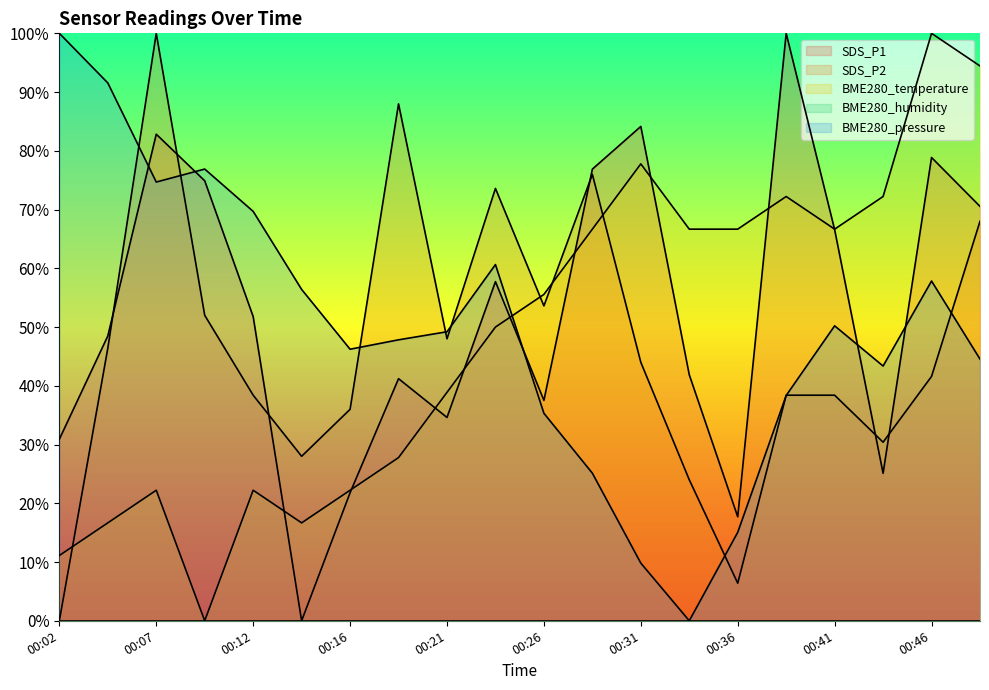

Rank the categories by SDS_P1 value from lowest to highest.

00:14, 00:36, 00:16, 00:43, 00:02, 00:21, 00:26, 00:19, 00:33, 00:04, 00:12, 00:24, 00:41, 00:49, 00:09, 00:29, 00:46, 00:07, 00:31, 00:38